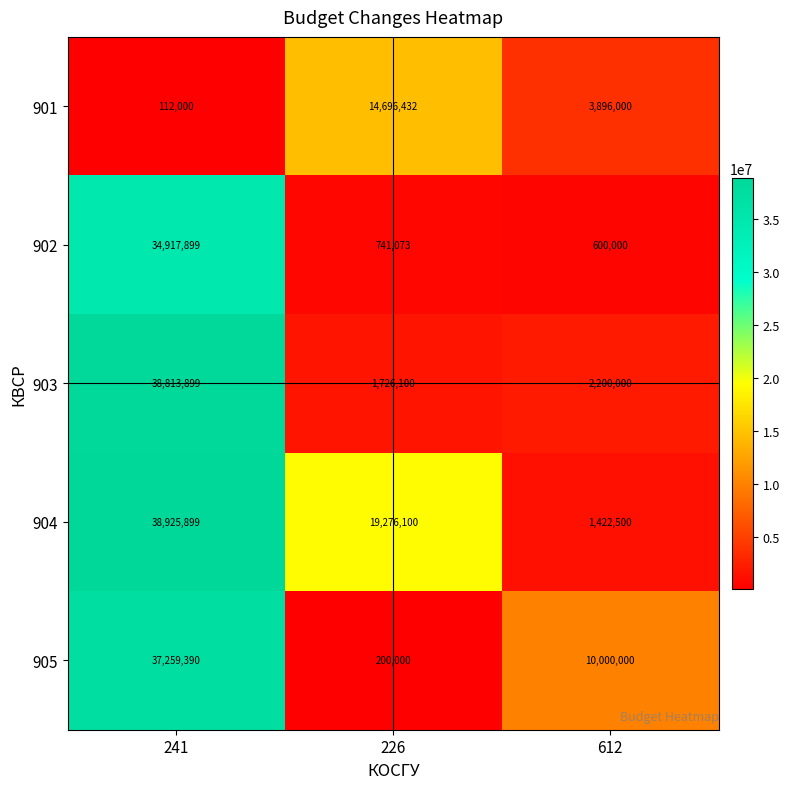

Where does the 903 series first go above 2200000?

241